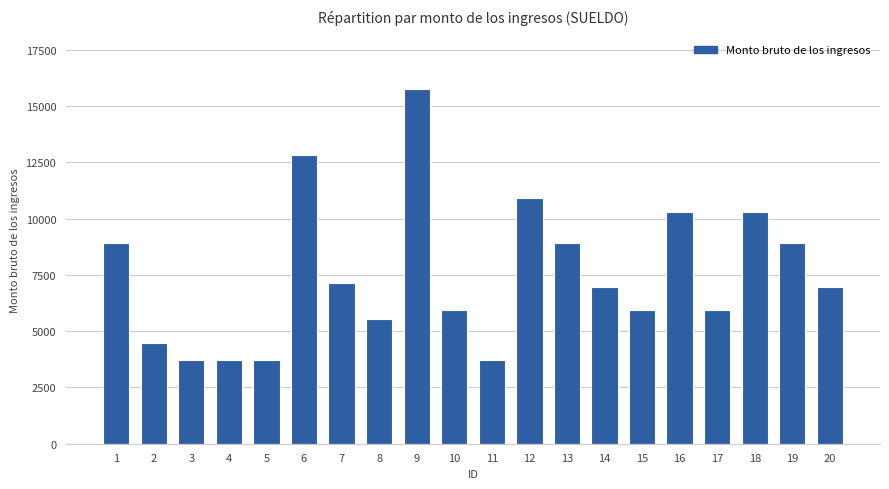

Where does the data first go above 6949?

1